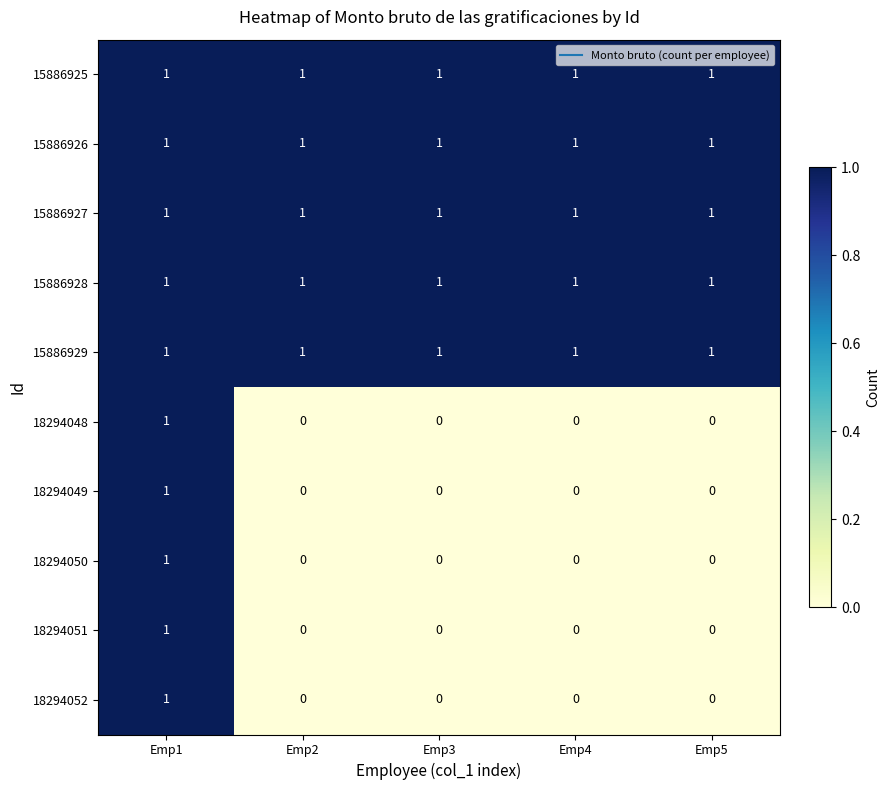

True or false: 18294050 has a value of 0 at Emp3.

True